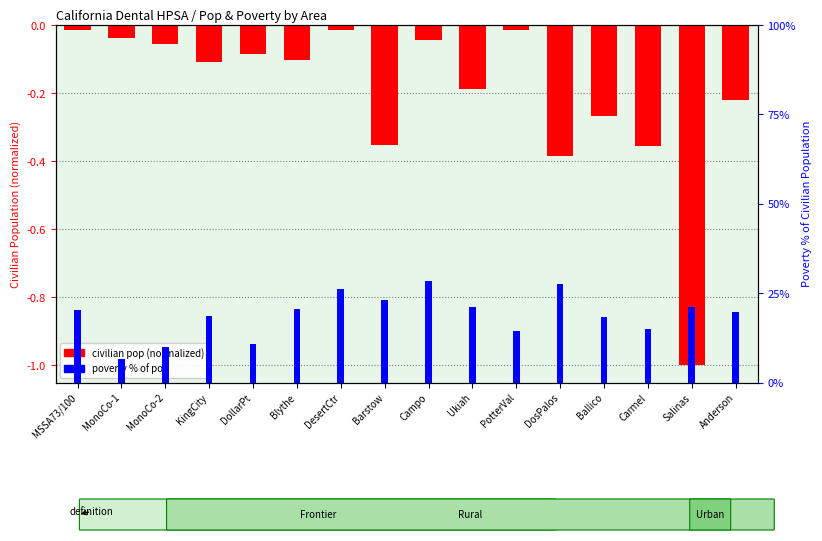

Reading left to right, transcribe all the data shown in this chart.

civilian pop (normalized): MSSA73/100=-0.0	MonoCo-1=-0.0	MonoCo-2=-0.1	KingCity=-0.1	DollarPt=-0.1	Blythe=-0.1	DesertCtr=-0.0	Barstow=-0.4	Campo=-0.0	Ukiah=-0.2	PotterVal=-0.0	DosPalos=-0.4	Ballico=-0.3	Carmel=-0.4	Salinas=-1.0	Anderson=-0.2
poverty % within pop: MSSA73/100=20.2	MonoCo-1=6.6	MonoCo-2=9.9	KingCity=18.6	DollarPt=10.6	Blythe=20.6	DesertCtr=26.3	Barstow=23.2	Campo=28.4	Ukiah=21.2	PotterVal=14.4	DosPalos=27.5	Ballico=18.2	Carmel=14.8	Salinas=21.0	Anderson=19.6